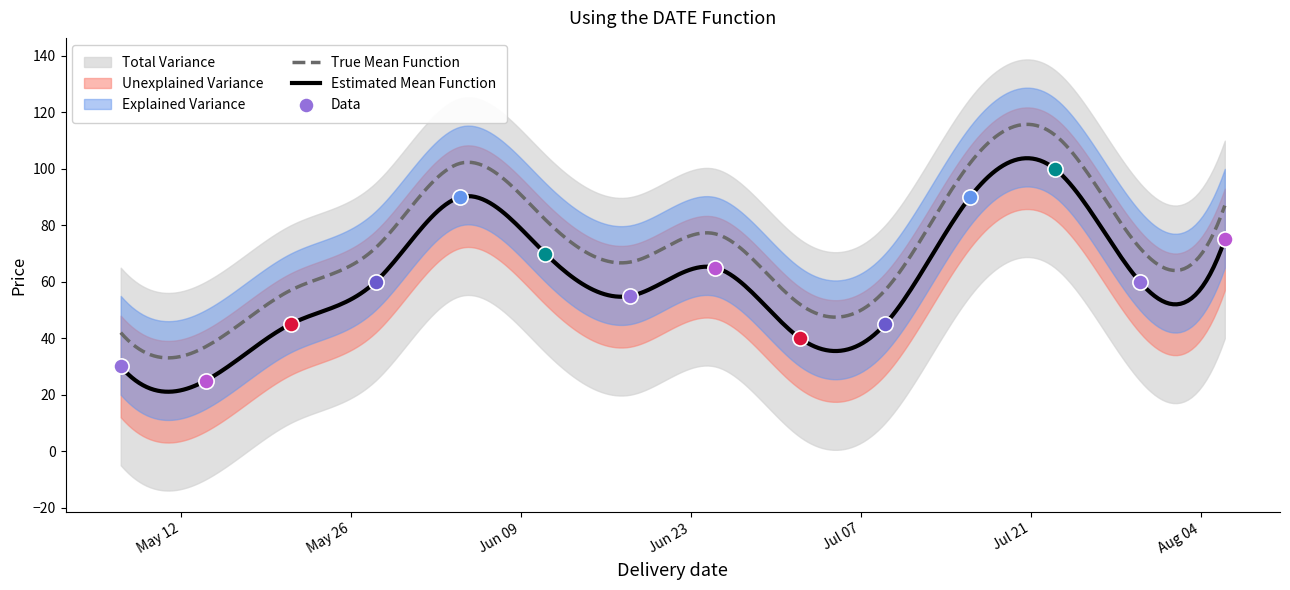

Between 2020-07-30 and 2020-05-07, which is larger?

2020-07-30